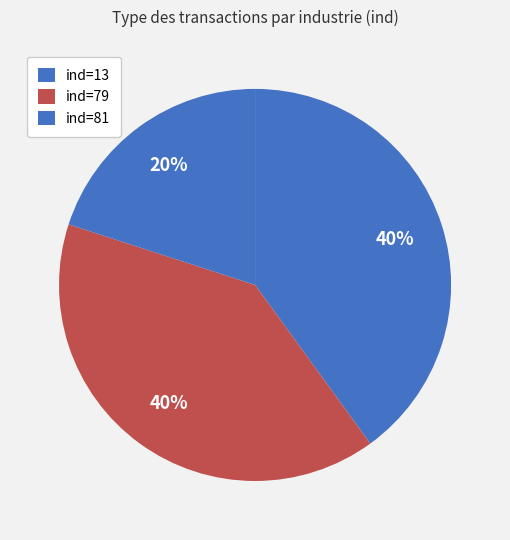

Between ind=13 and ind=79, which is larger?

ind=13